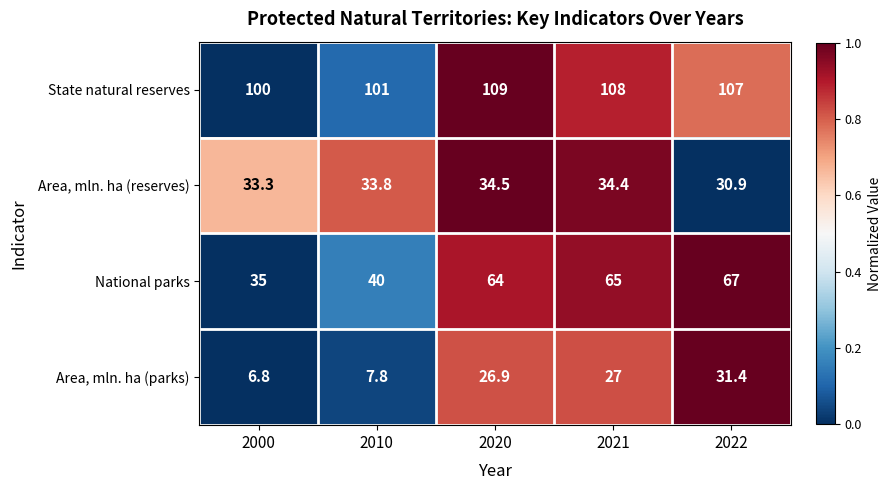

How many distinct data groups are displayed?

4